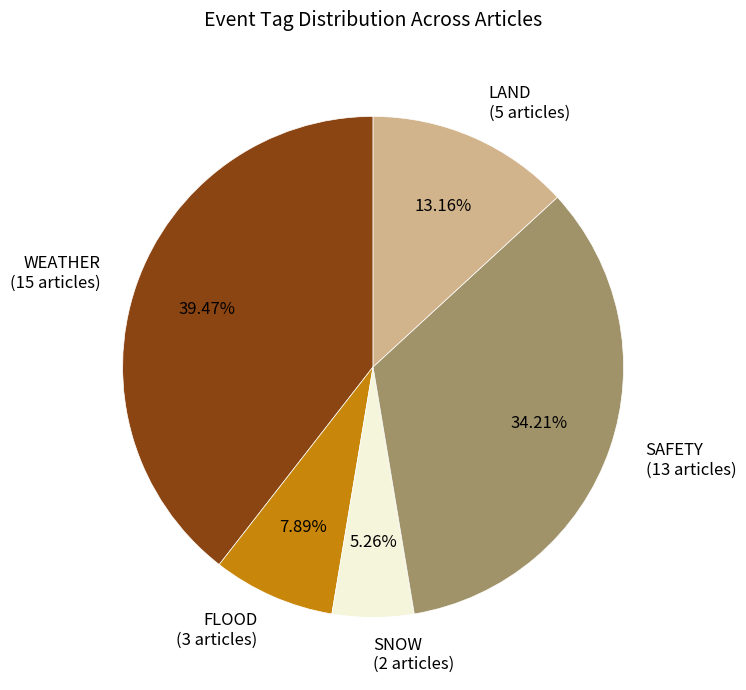

Does any single category account for the majority?

No